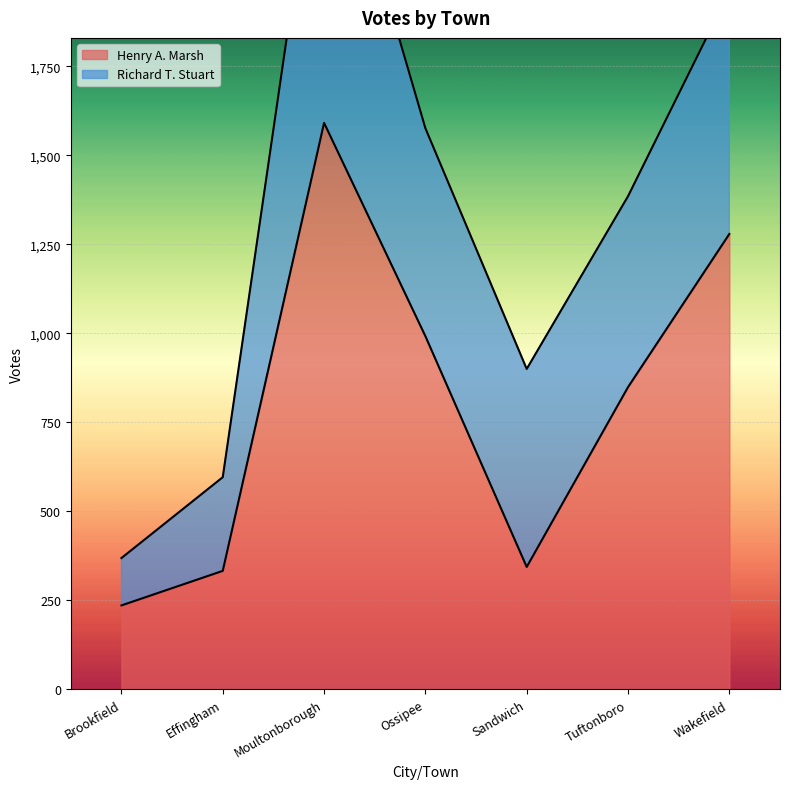

What is the difference between the second highest and minimum values?

1043